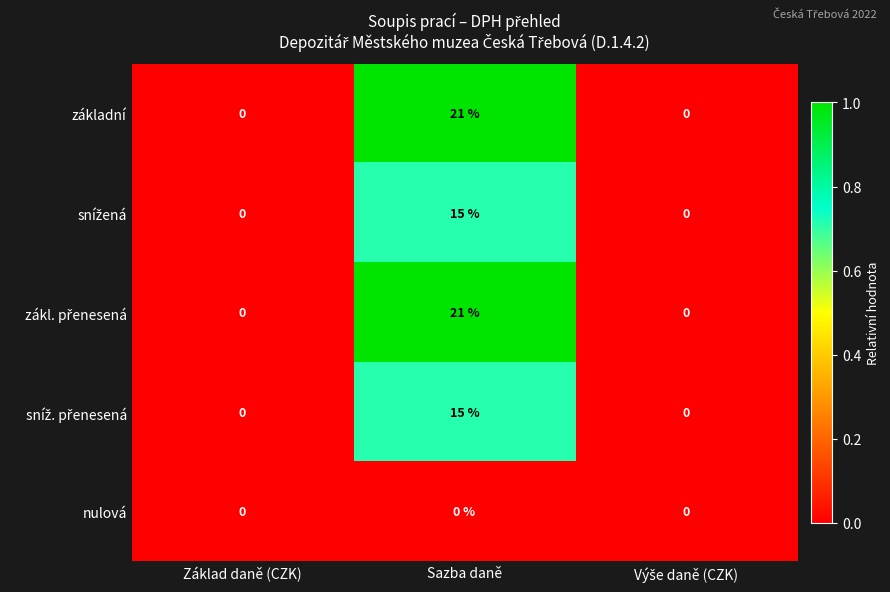

Count the number of data series in this chart.

5